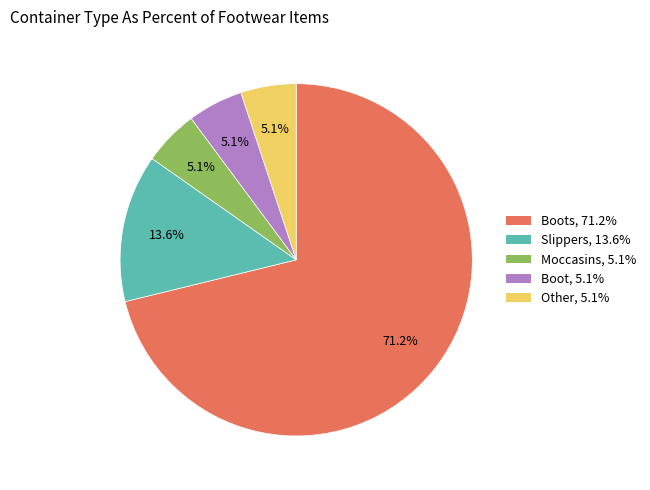

What is the largest slice in the pie chart?

Boots, 71.2%